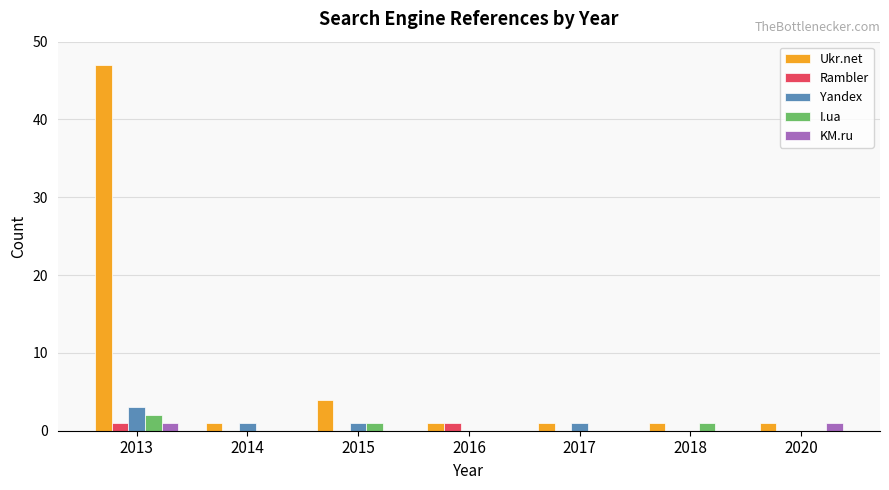

Reading left to right, what are all the values shown in this chart?

Ukr.net: 2013=47	2014=1	2015=4	2016=1	2017=1	2018=1	2020=1
Rambler: 2013=1	2014=0	2015=0	2016=1	2017=0	2018=0	2020=0
Yandex: 2013=3	2014=1	2015=1	2016=0	2017=1	2018=0	2020=0
I.ua: 2013=2	2014=0	2015=1	2016=0	2017=0	2018=1	2020=0
KM.ru: 2013=1	2014=0	2015=0	2016=0	2017=0	2018=0	2020=1